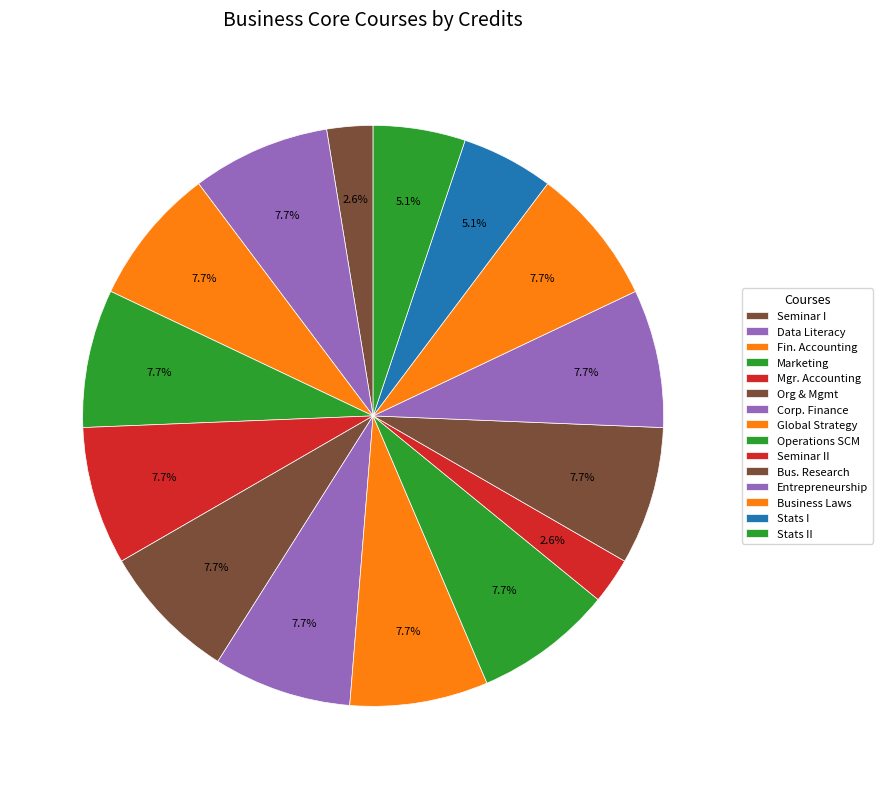

Count the number of slices in the pie.

15